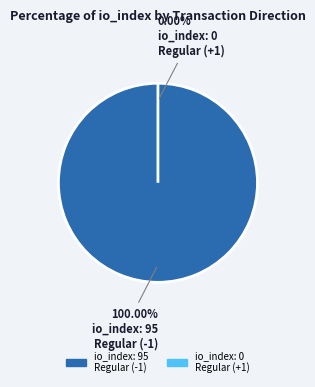

How many slices are in this pie chart?

2